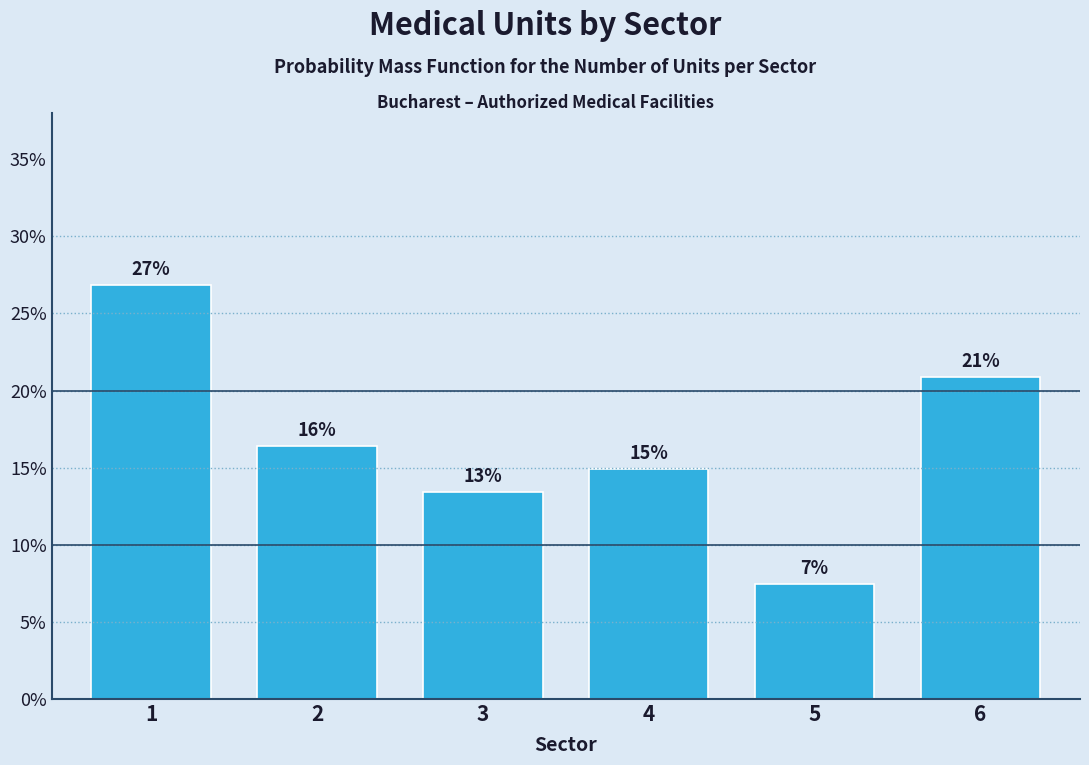

Which category has the lowest value across all series?

5